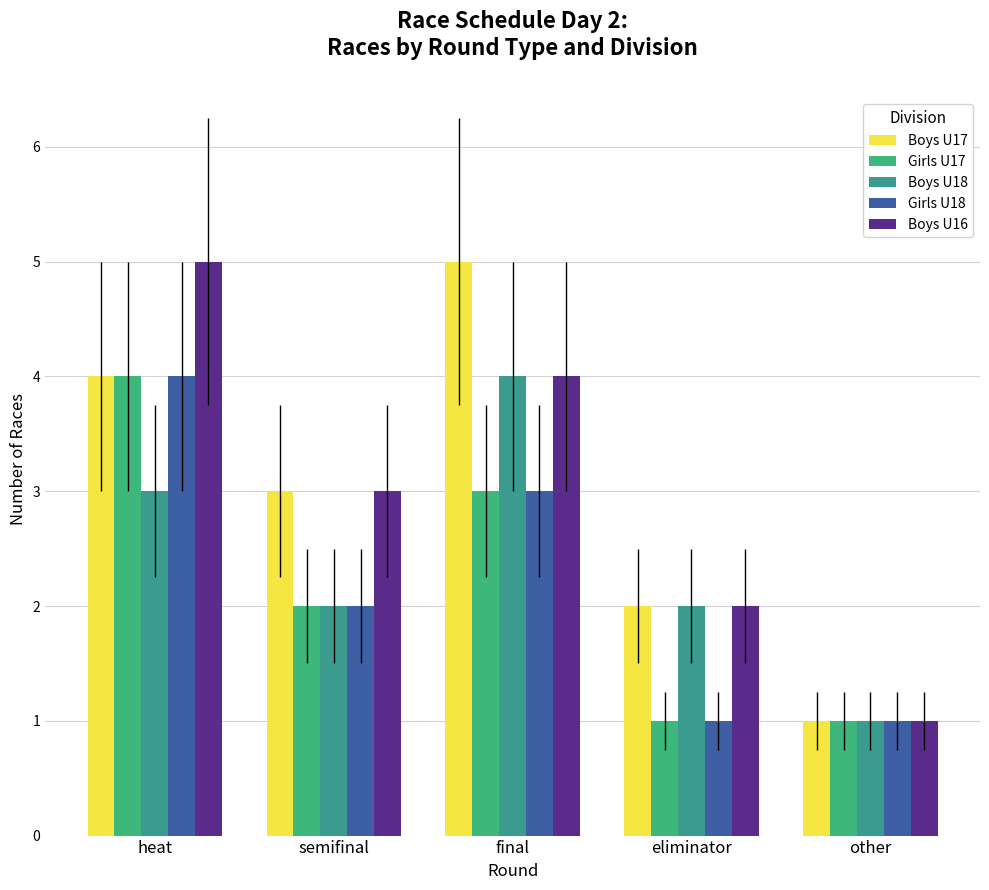

Which series has the widest spread of values?

Boys U17